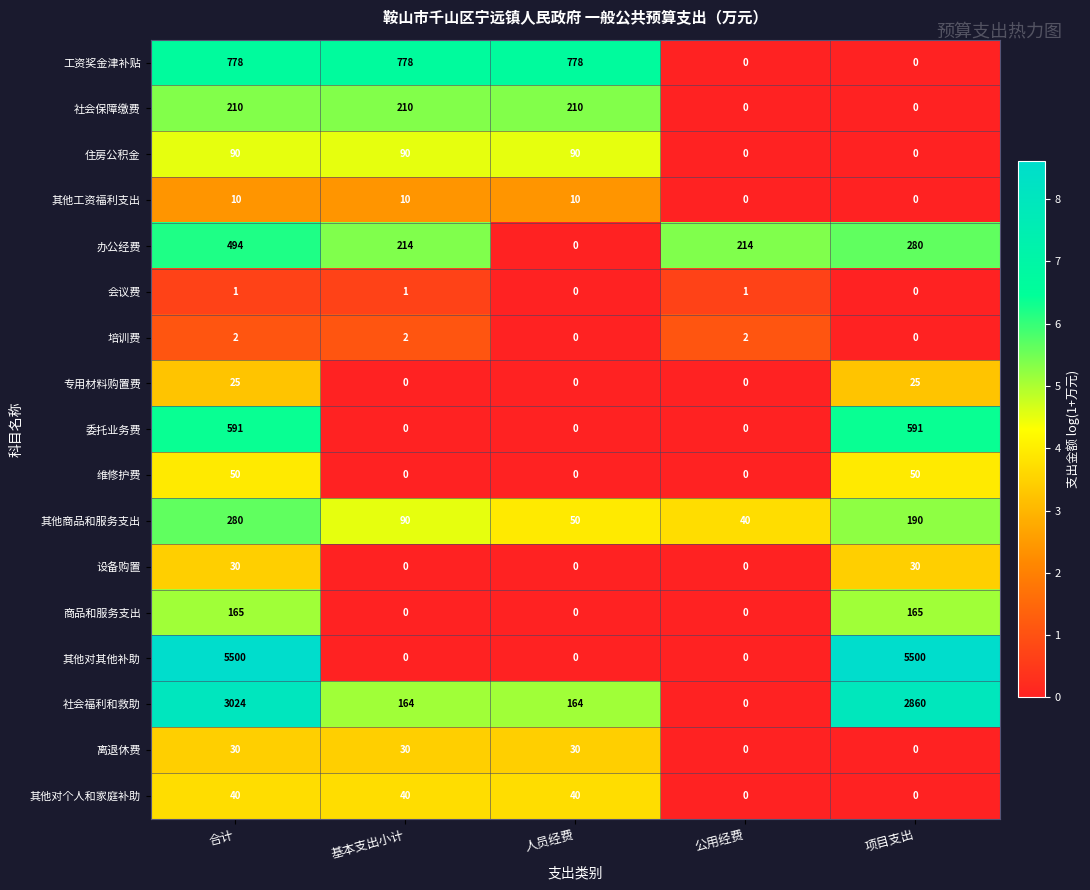

What is the sum of all 培训费 values?

6